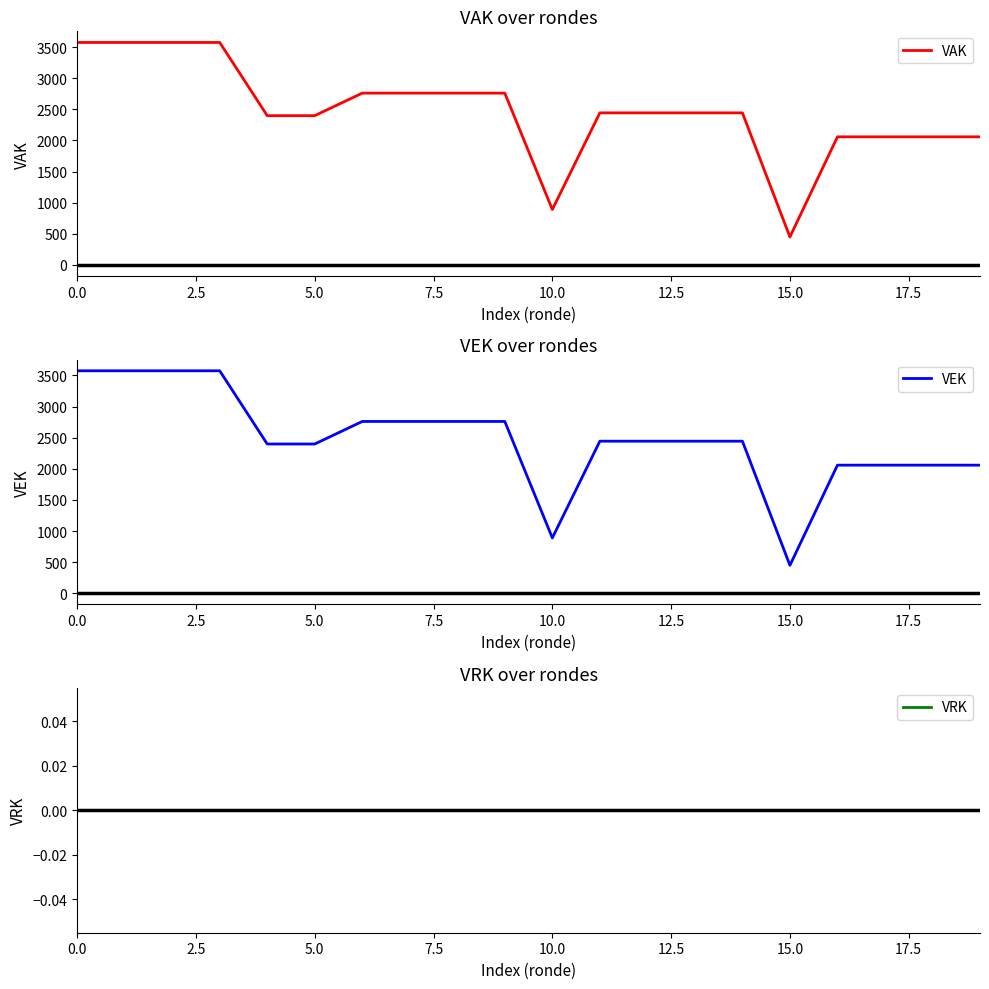

The VAK series shows 5977 at 0.0. True or false?

False